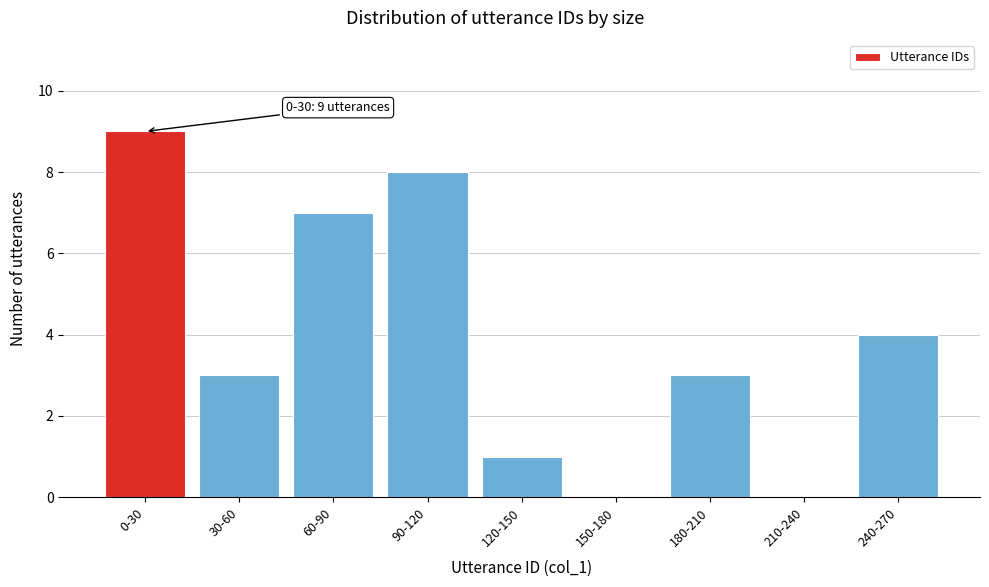

Reading right to left, extract all data points from this chart.

240-270=4	210-240=0	180-210=3	150-180=0	120-150=1	90-120=8	60-90=7	30-60=3	0-30=9